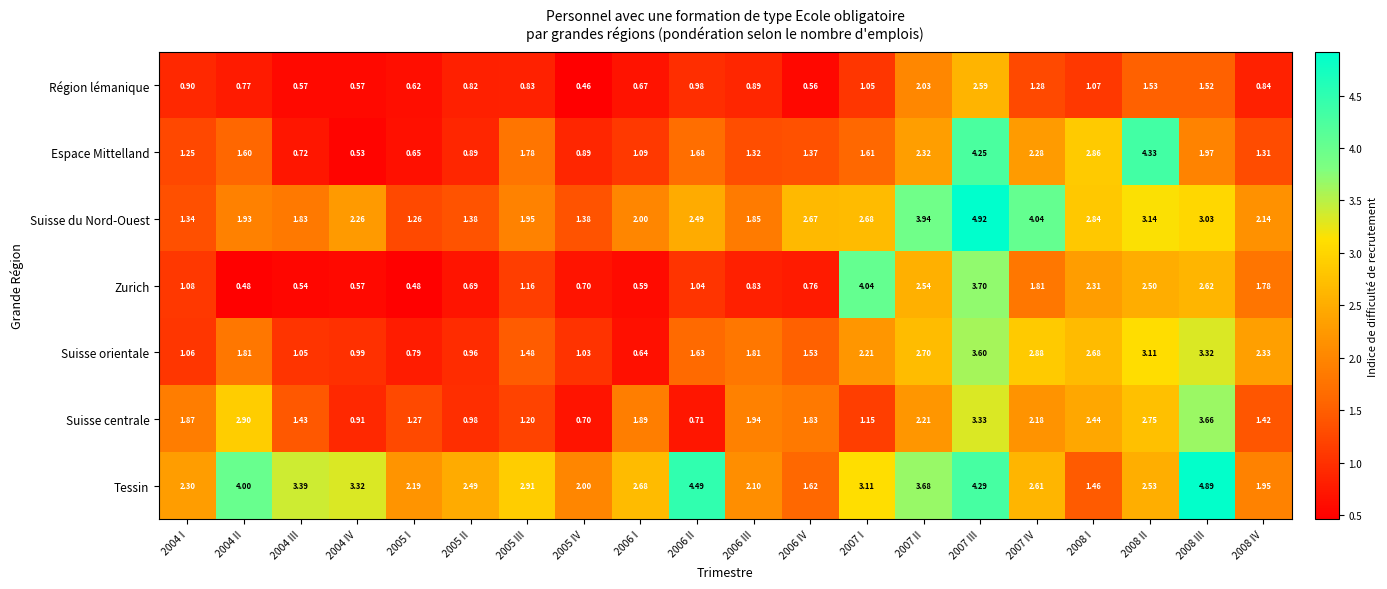

Between 2005 I and 2008 III, which series saw the biggest shift?

Tessin